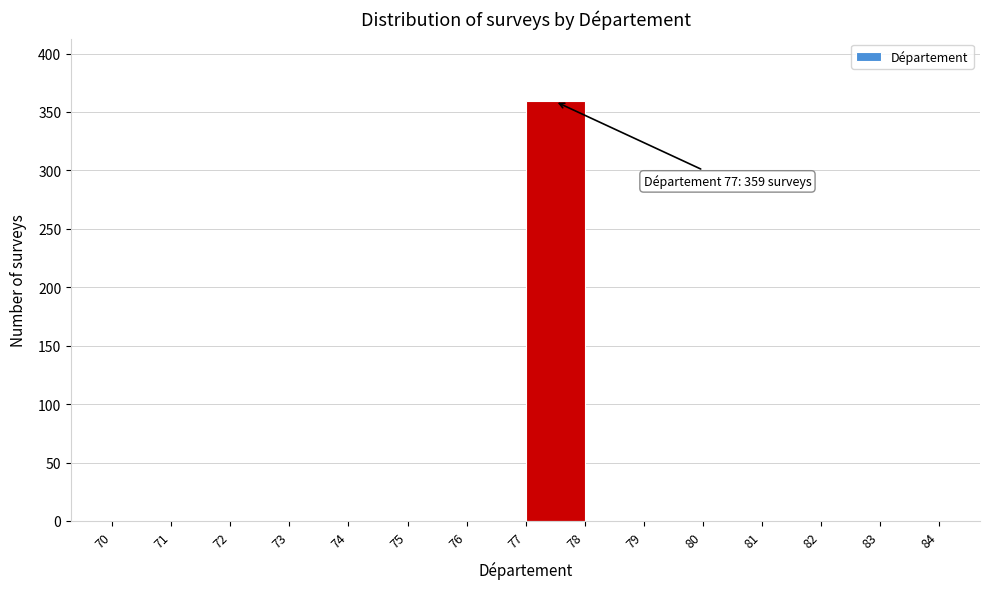

Which range on the x-axis has the tallest bar?

77 to 78